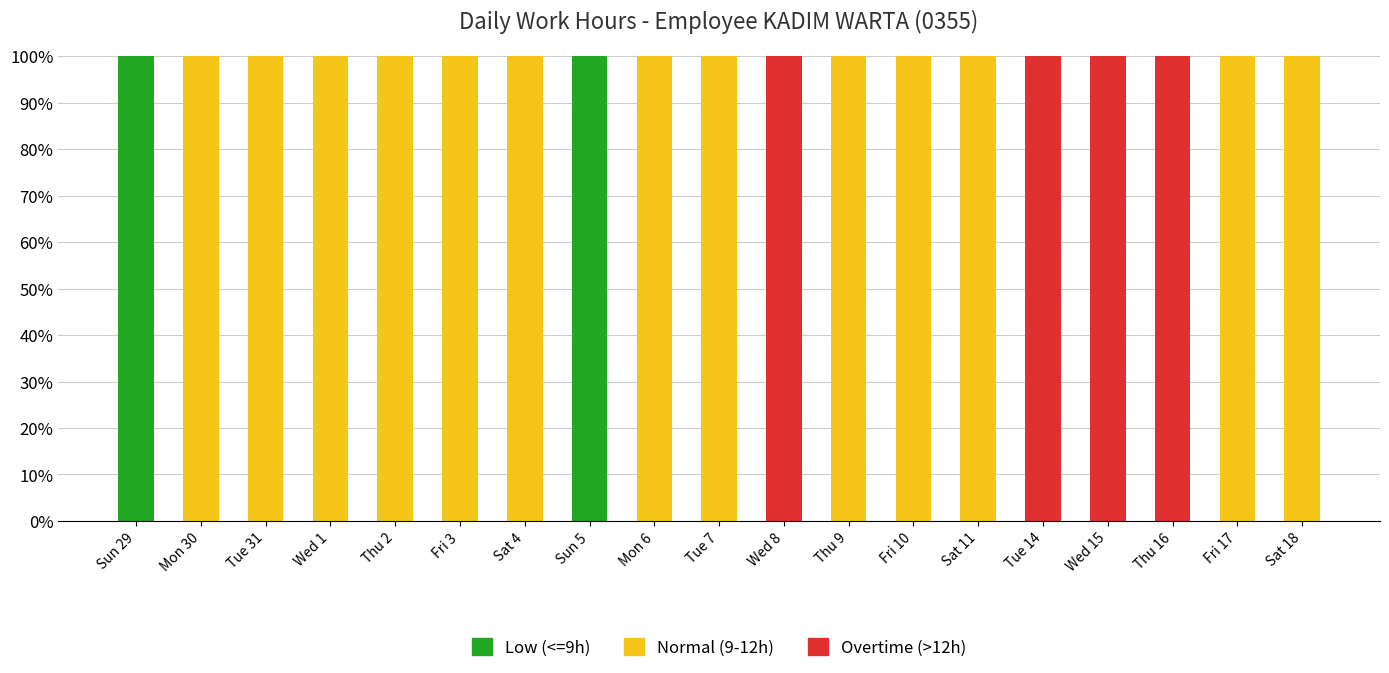

What is the total value across all series at Tue 31?

100